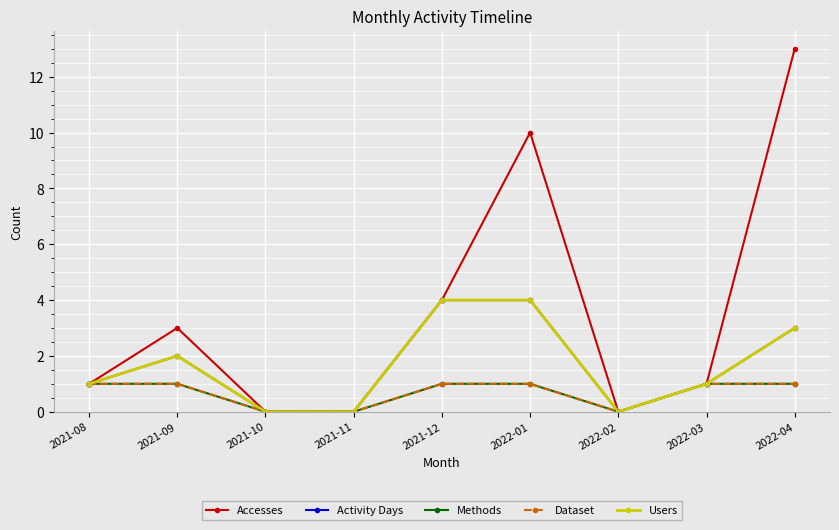

Rank the series by their maximum value, from highest to lowest.

Accesses, Activity Days, Users, Methods, Dataset